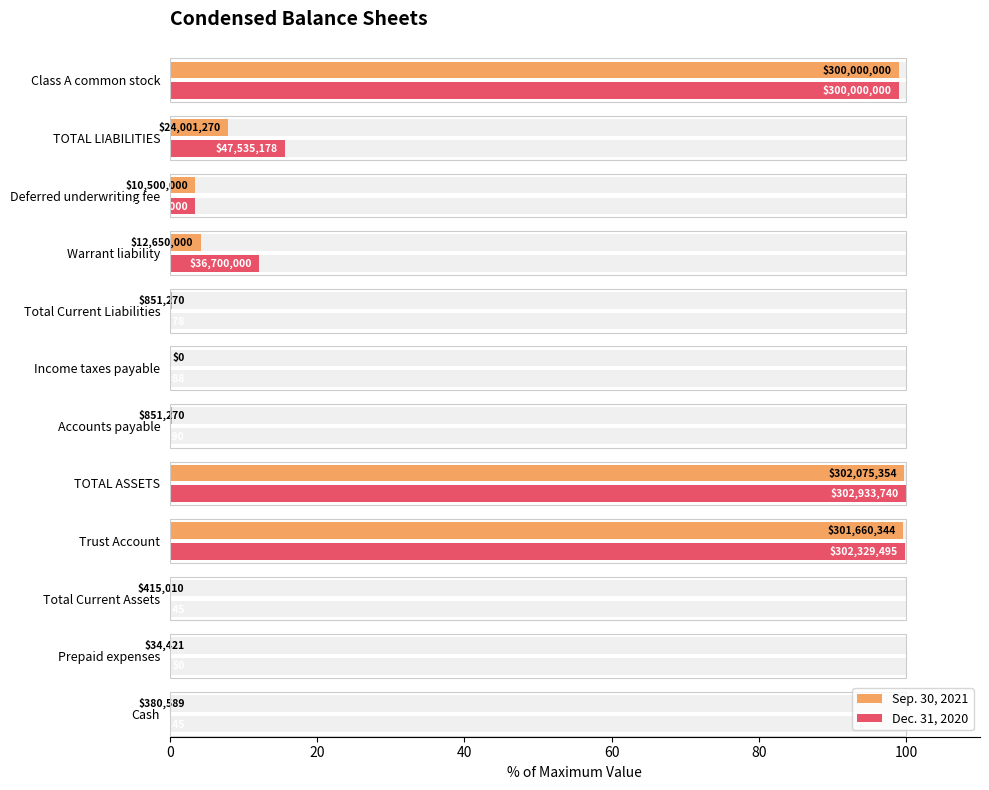

Which series has the largest total across all categories?

Dec. 31, 2020